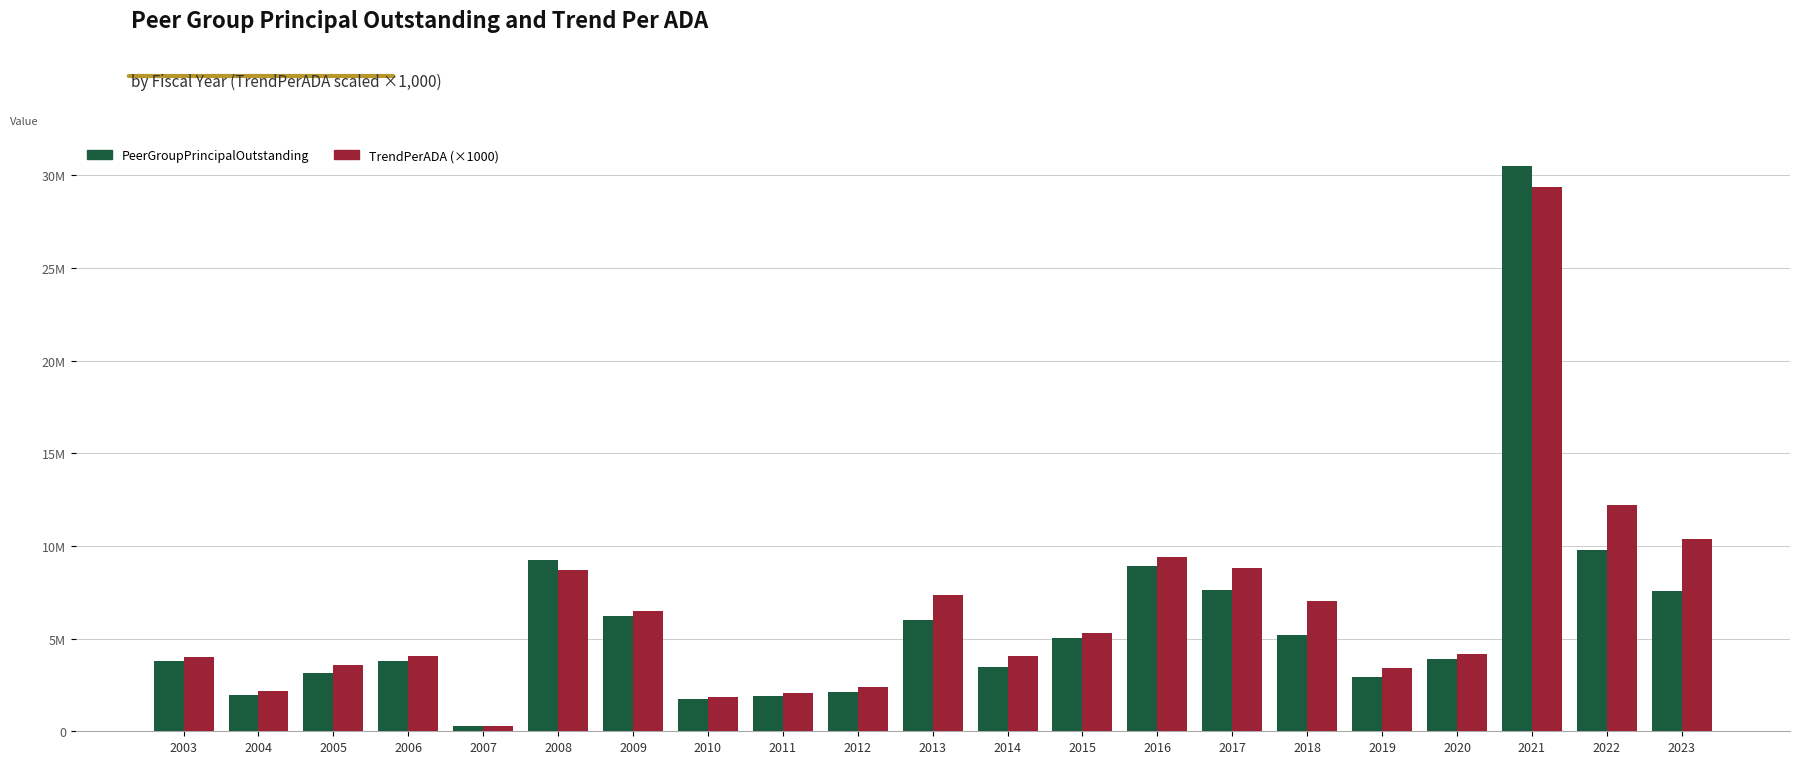

Which category has the lowest value in the PeerGroupPrincipalOutstanding series?

2007